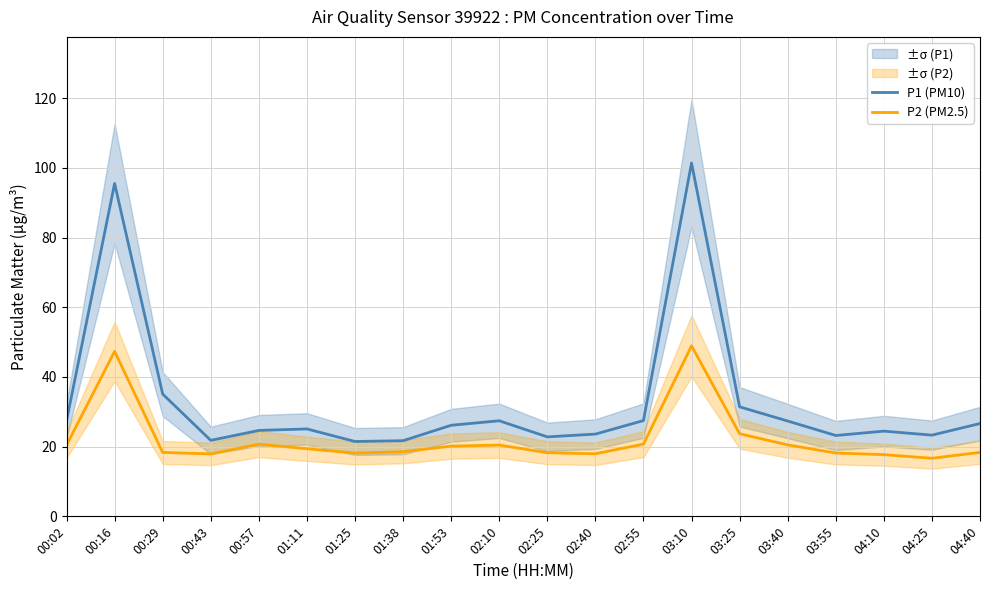

Reading left to right, transcribe all the data shown in this chart.

P1 (PM10): 00:02=27.4	00:16=95.5	00:29=35.1	00:43=21.8	00:57=24.6	01:11=25.1	01:25=21.5	01:38=21.7	01:53=26.1	02:10=27.4	02:25=22.8	02:40=23.6	02:55=27.5	03:10=101.4	03:25=31.4	03:40=27.4	03:55=23.2	04:10=24.4	04:25=23.3	04:40=26.6
P2 (PM2.5): 00:02=20.4	00:16=47.3	00:29=18.3	00:43=17.9	00:57=20.7	01:11=19.4	01:25=18.1	01:38=18.6	01:53=20.1	02:10=20.4	02:25=18.2	02:40=17.9	02:55=20.7	03:10=48.9	03:25=23.7	03:40=20.5	03:55=18.2	04:10=17.7	04:25=16.7	04:40=18.4